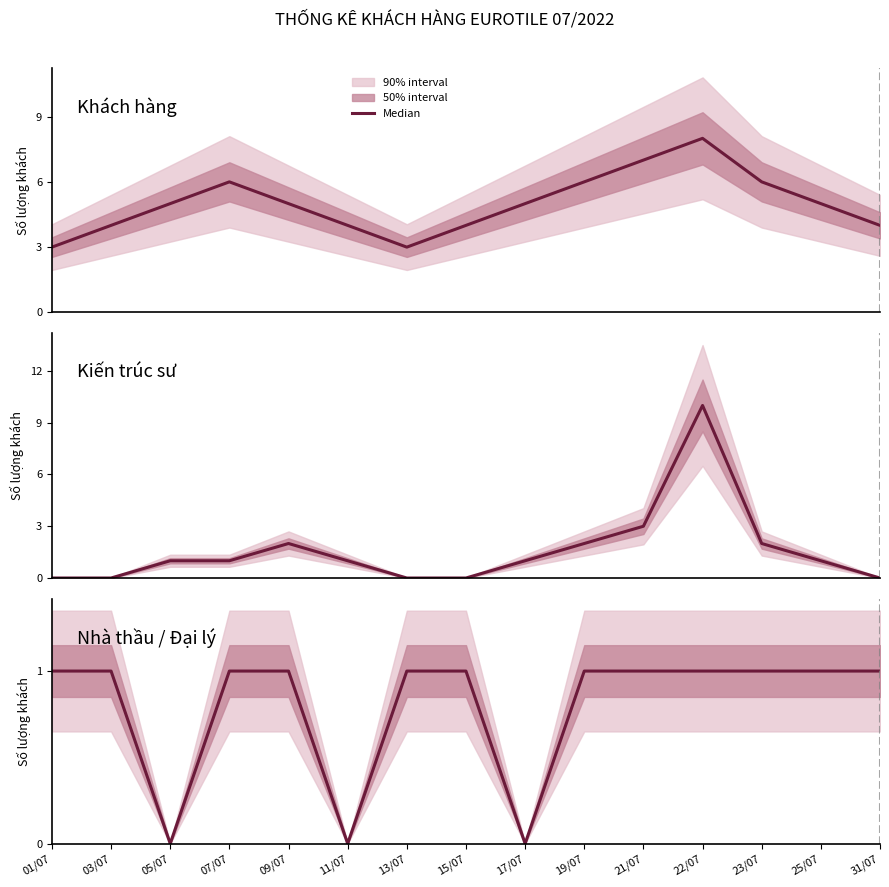

Where do Kiến trúc sư and Khách hàng first cross each other?

21/07 and 22/07